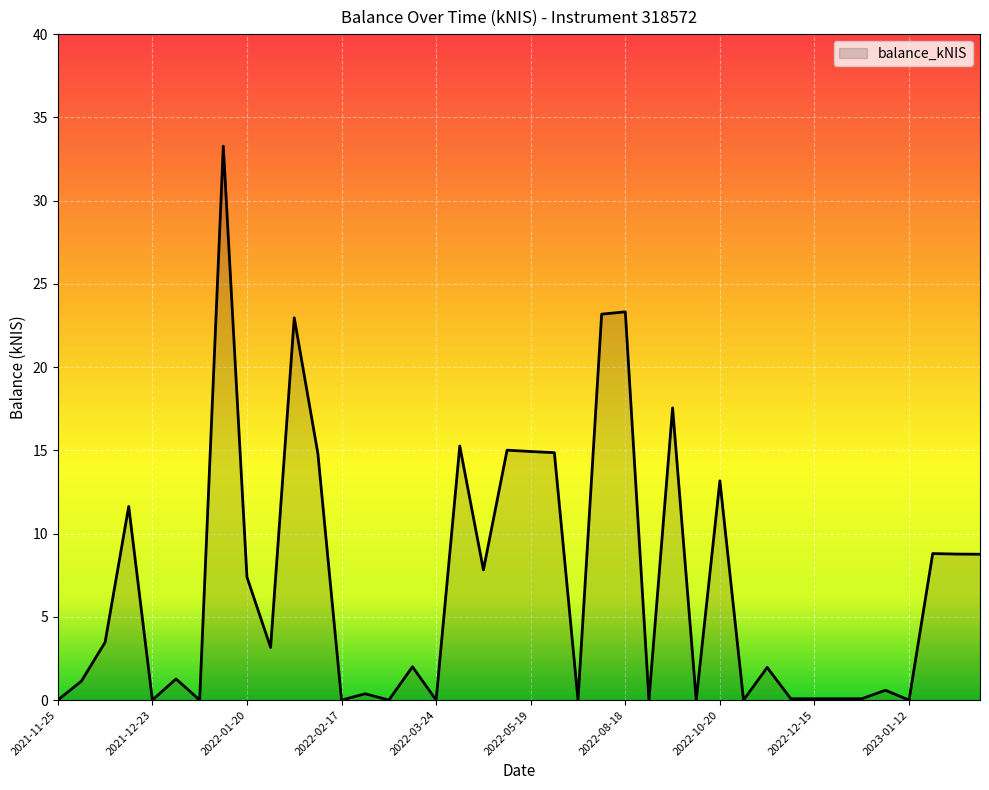

What is the maximum value shown in the chart?

33.3